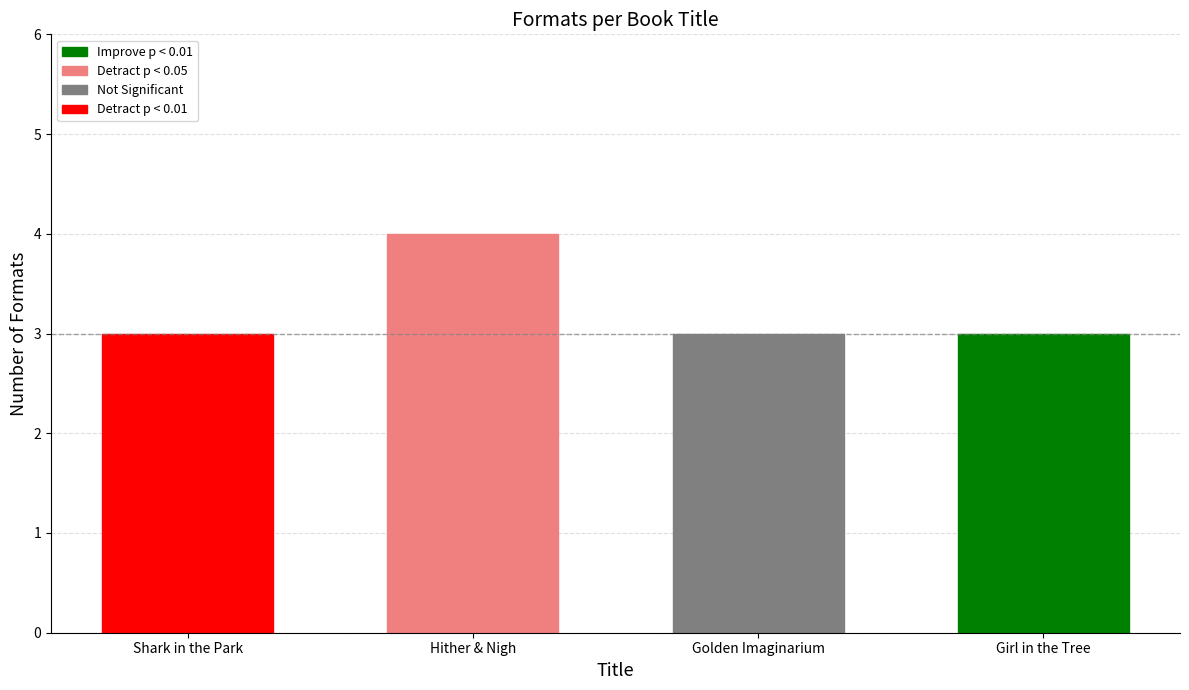

Is it true that the value at Girl in the Tree is 1?

False